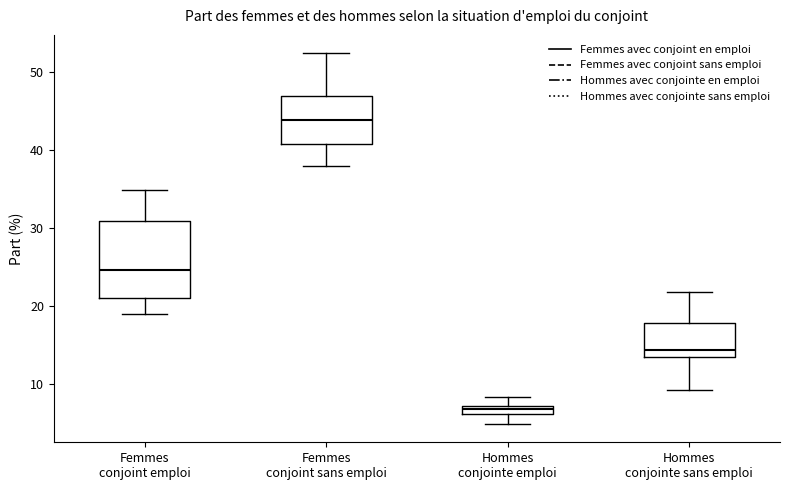

Where is the upper edge of the box for Hommes conjointe sans emploi on the y-axis? The values are not printed on the chart, so give them approximately, as read against the axis.

18